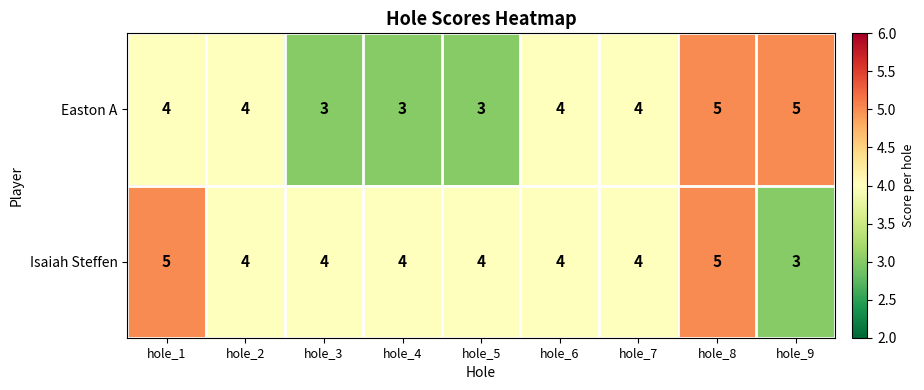

Reading left to right, list all the values displayed in this chart.

Easton A: 4	4	3	3	3	4	4	5	5
Isaiah Steffen: 5	4	4	4	4	4	4	5	3